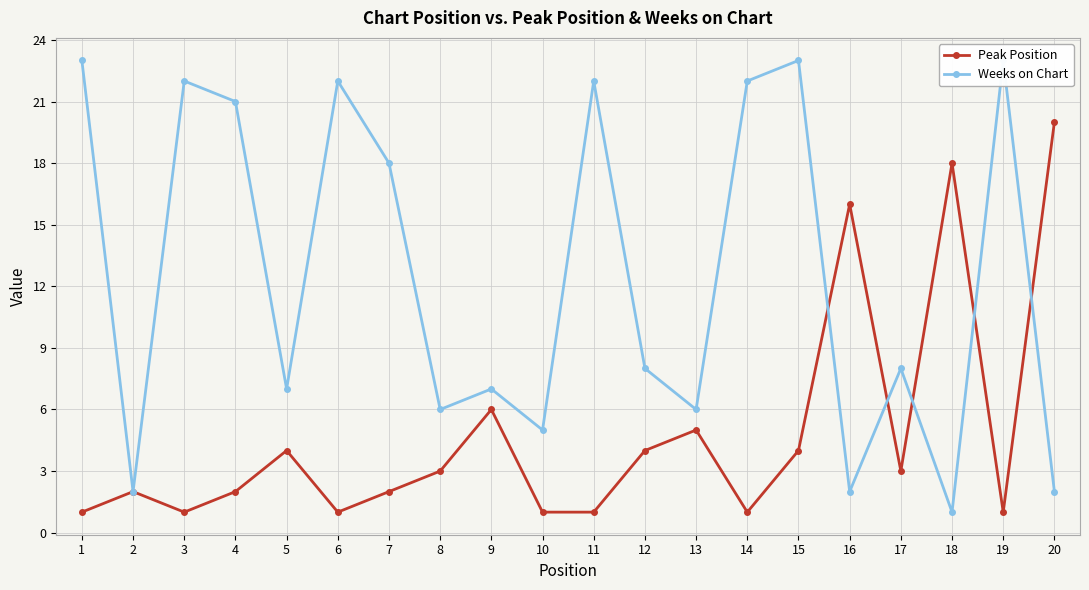

Reading left to right, extract all data points from this chart.

Peak Position: 1	2	1	2	4	1	2	3	6	1	1	4	5	1	4	16	3	18	1	20
Weeks on Chart: 23	2	22	21	7	22	18	6	7	5	22	8	6	22	23	2	8	1	23	2